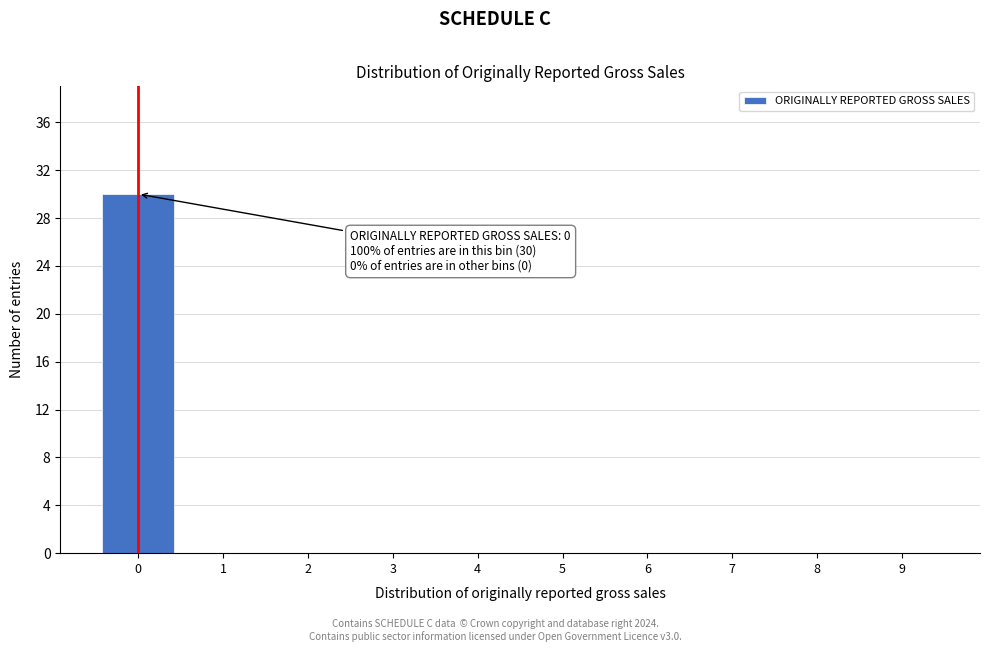

Reading left to right, extract all data points from this chart.

0=30	1=0	2=0	3=0	4=0	5=0	6=0	7=0	8=0	9=0